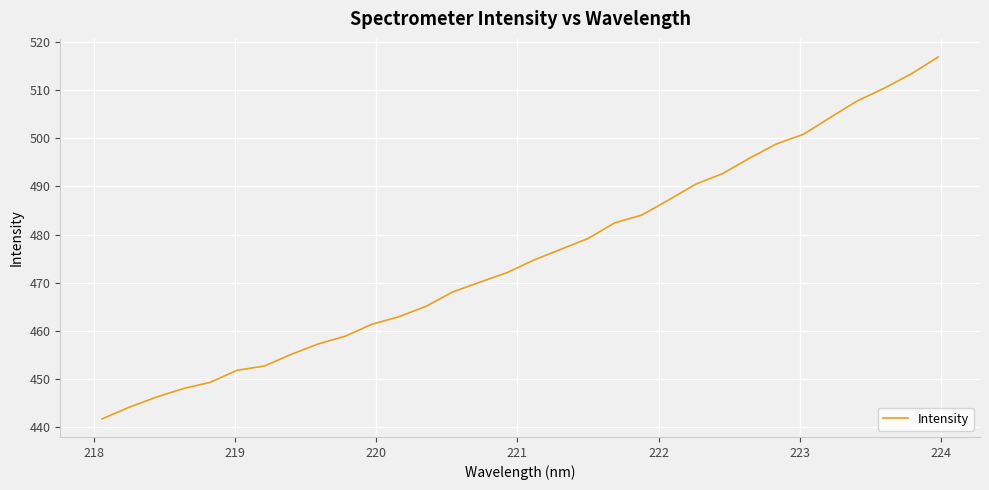

What is the minimum value shown in the chart?

441.7